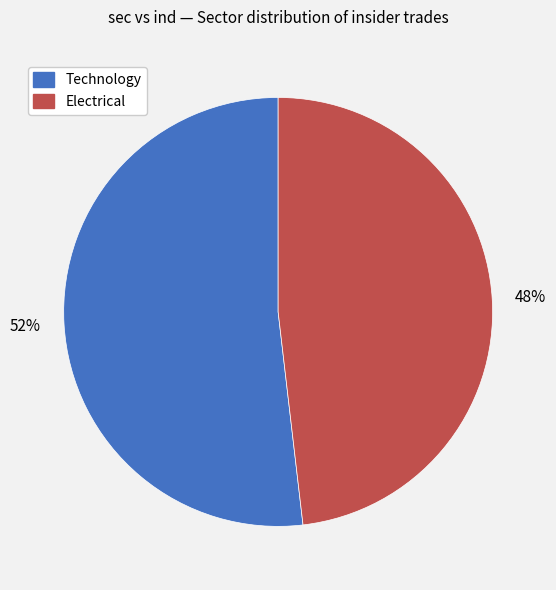

To the nearest percent, what is the difference between the largest and smallest slice percentages?

4%